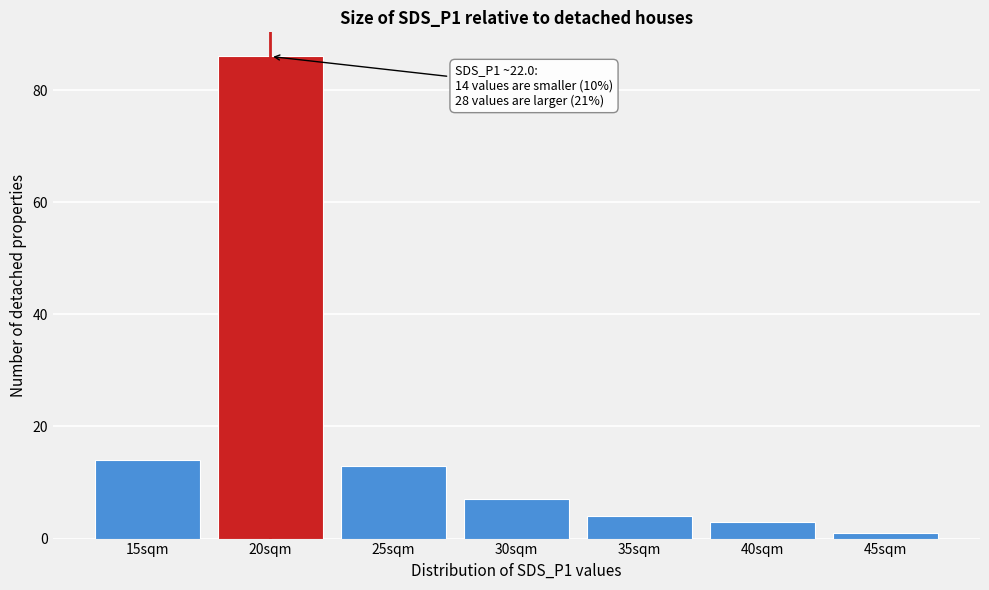

Reading right to left, what are all the values shown in this chart?

45sqm=1	40sqm=3	35sqm=4	30sqm=7	25sqm=13	20sqm=86	15sqm=14